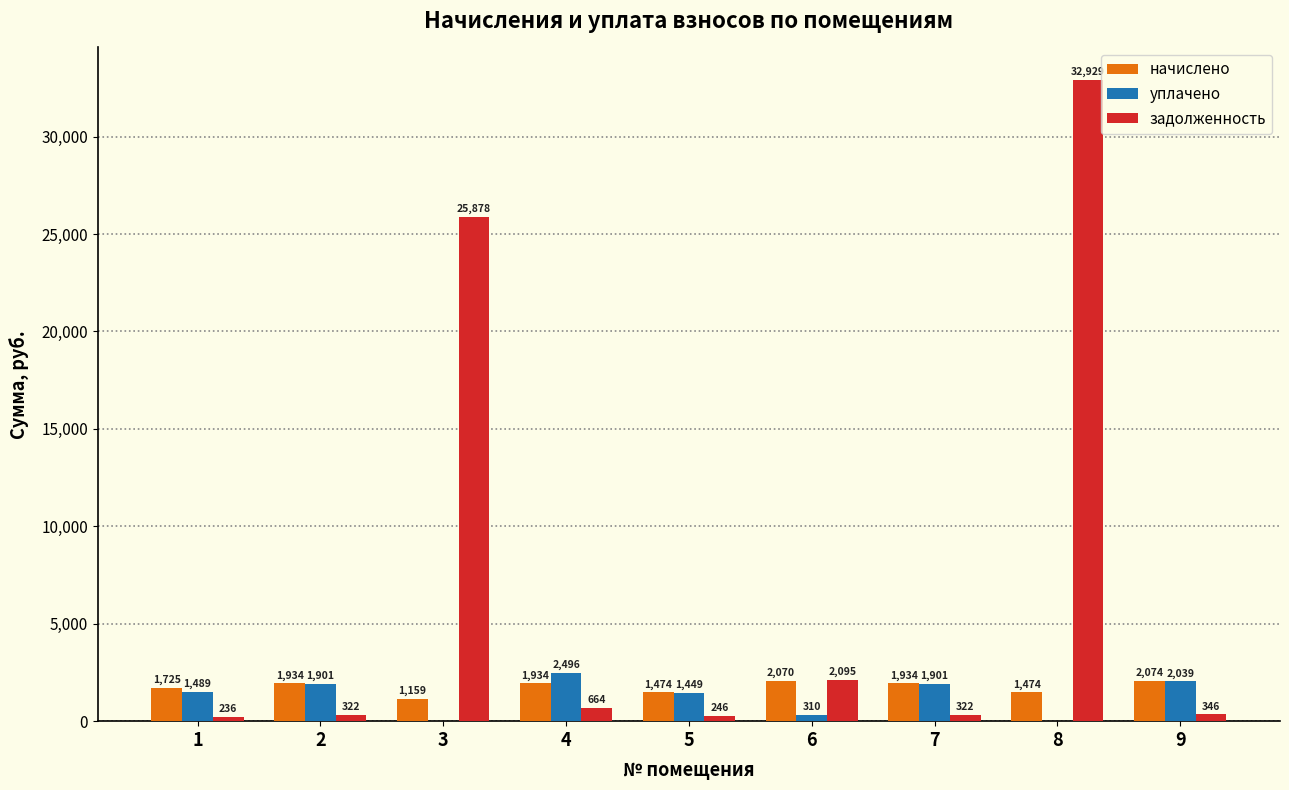

Which series changed the most between 2 and 6?

задолженность